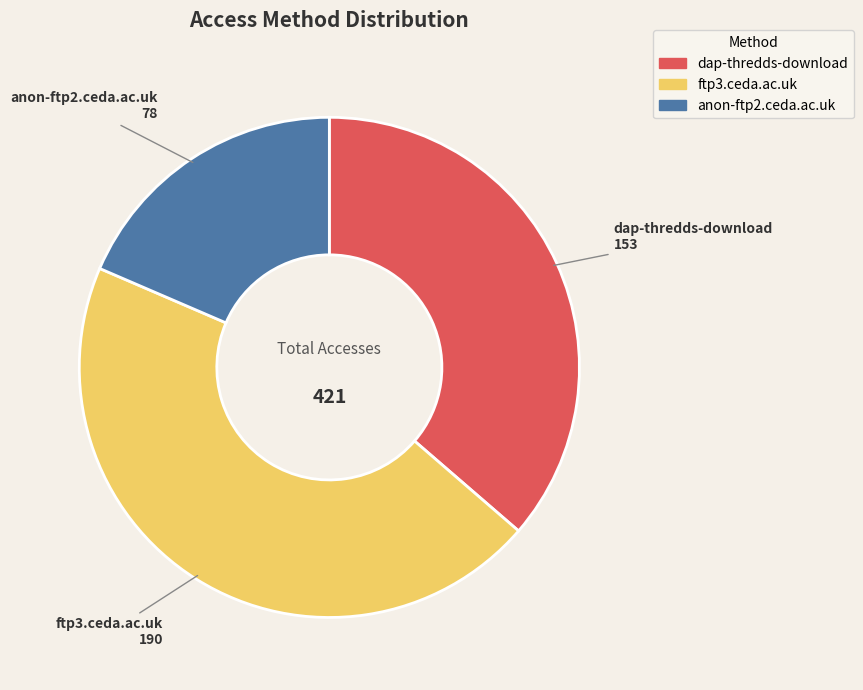

How many slices are in this pie chart?

3